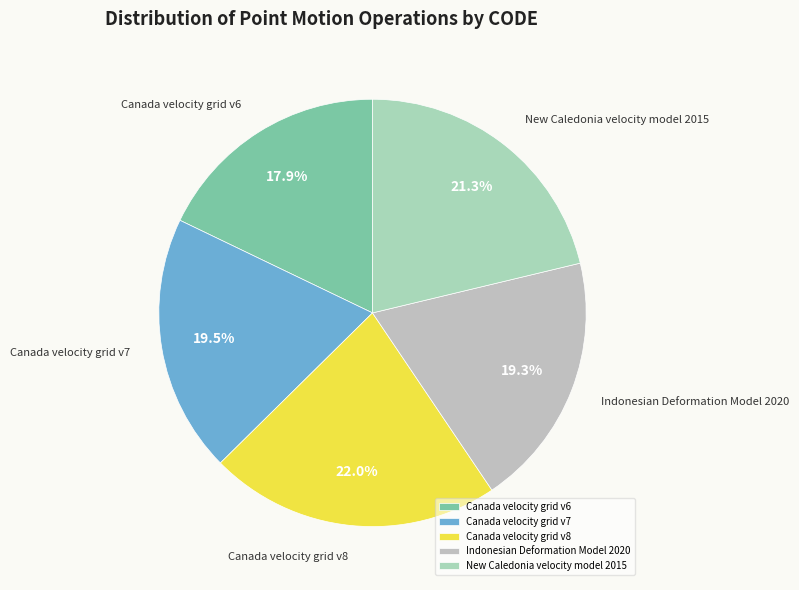

Count the number of slices in the pie.

5